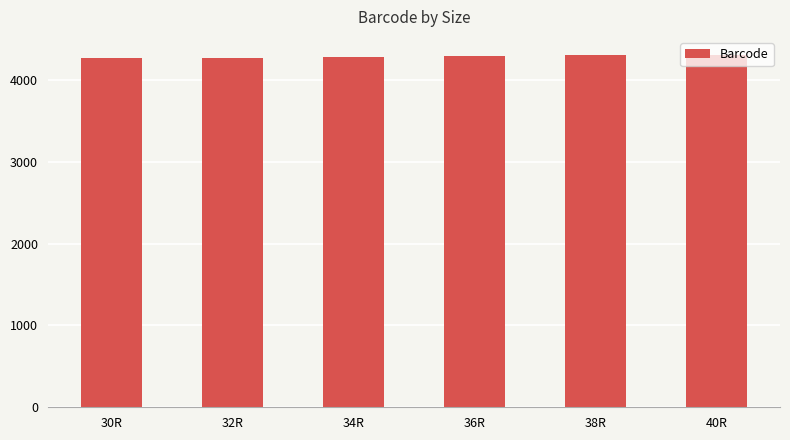

How many categories are shown in the chart?

6